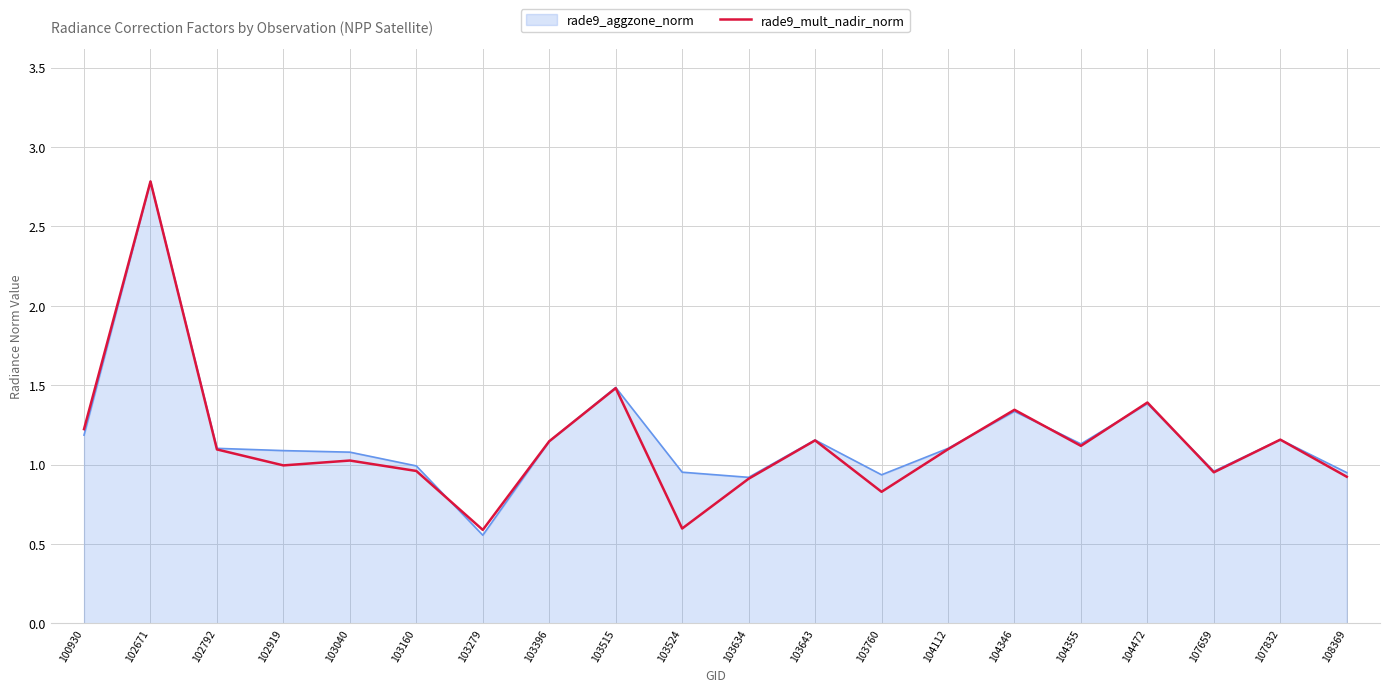

How many categories are shown in the chart?

20